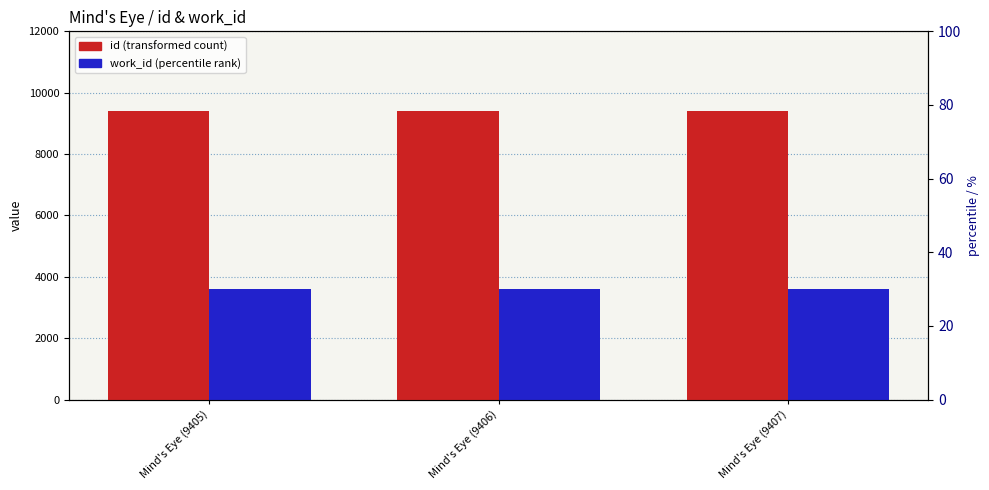

What are all the series names shown in the legend?

id, work_id